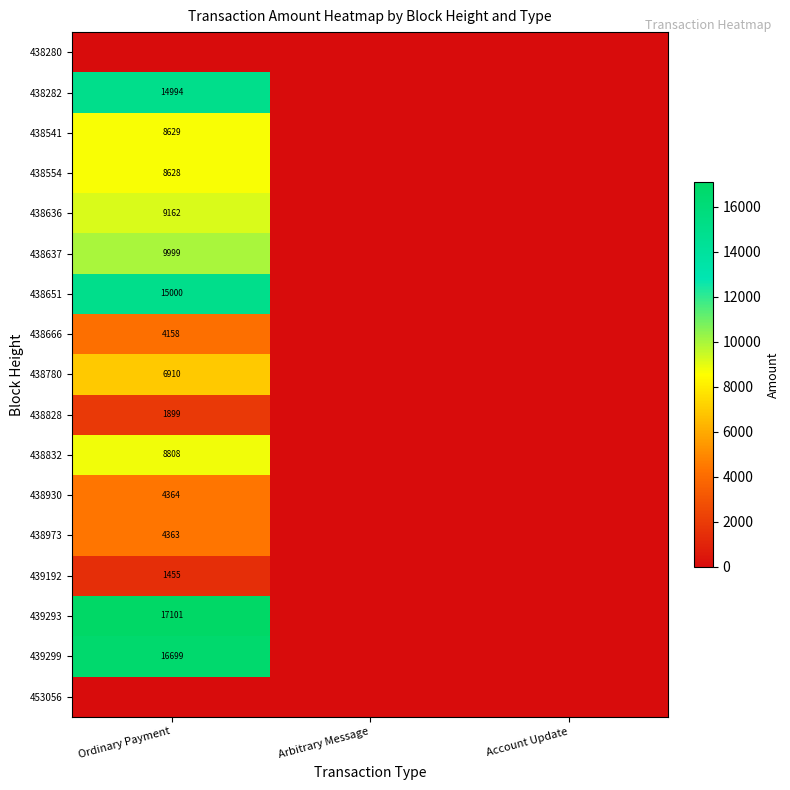

The 438973 series shows 4363 at Ordinary Payment. True or false?

True